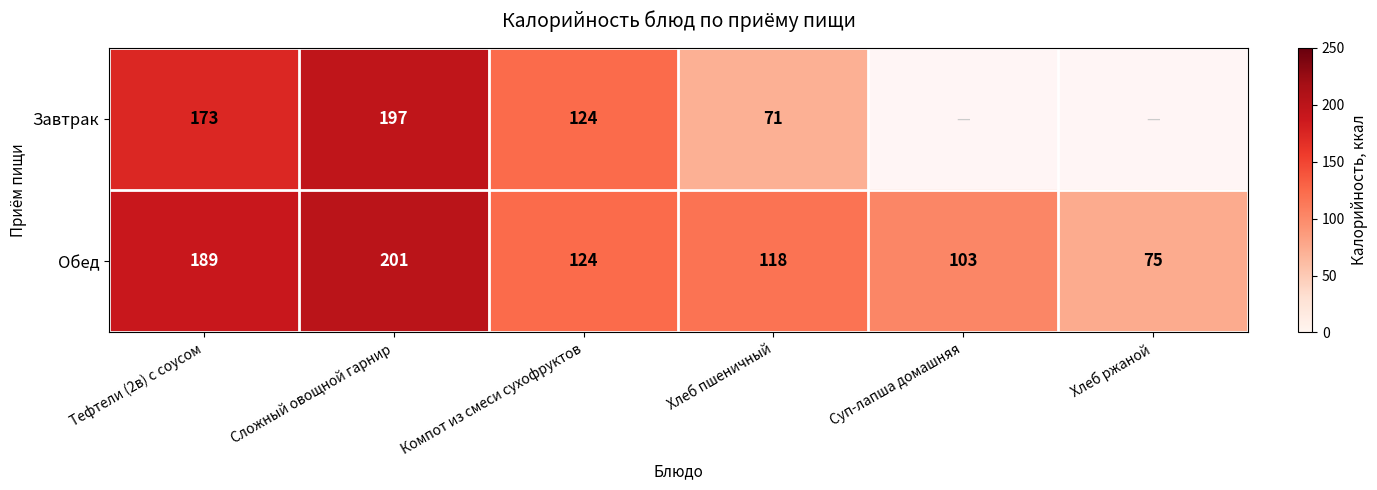

Which series changed the most between Тефтели (2в) с соусом and Сложный овощной гарнир?

Завтрак